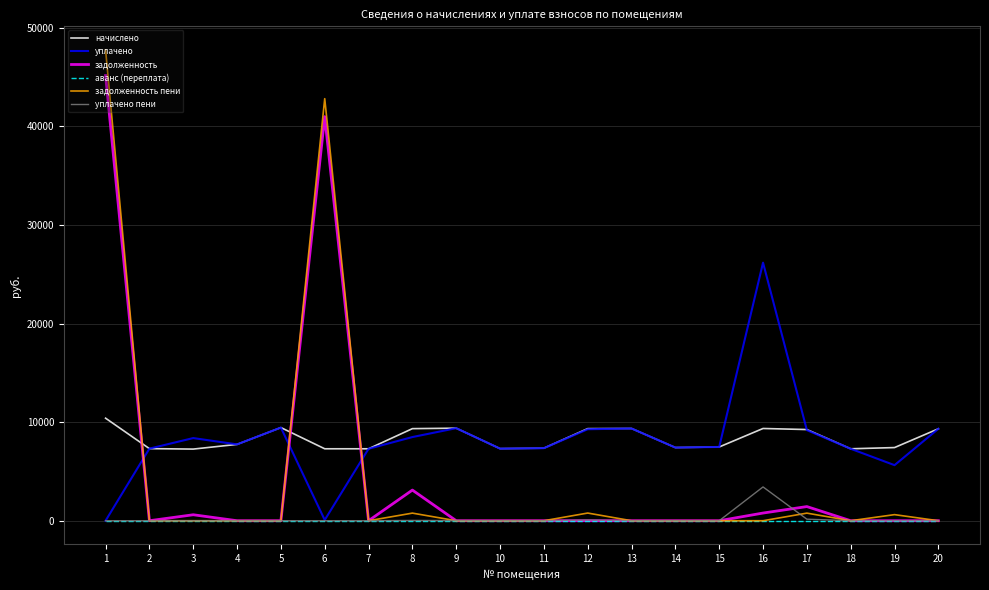

True or false: уплачено пени and задолженность пени intersect in this chart.

True